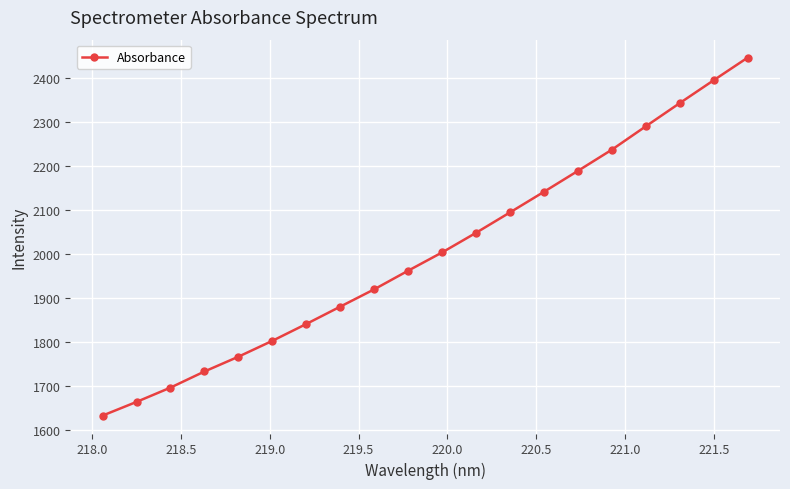

What is the smallest value displayed?

1631.8